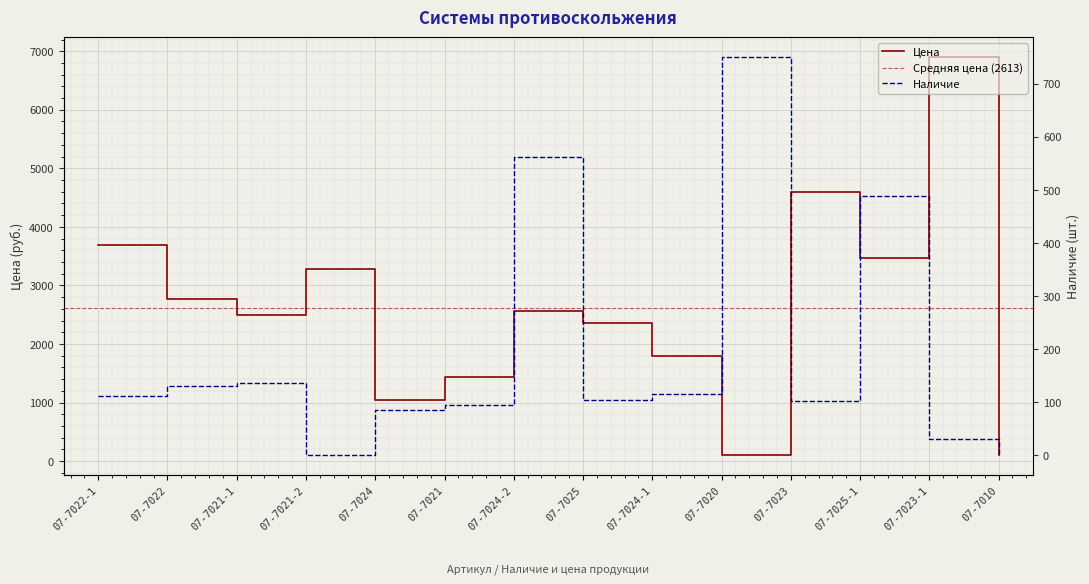

Reading left to right, list all the values displayed in this chart.

Цена: 3690.0	2760.0	2488.5	3276.0	1050.0	1438.5	2570.0	2350.0	1795.0	100.0	4600.0	3470.0	6900.0	100.0
Наличие: 111.0	131.0	136.0	0.0	85.0	94.0	562.0	104.0	116.0	750.0	103.0	488.0	30.0	0.0